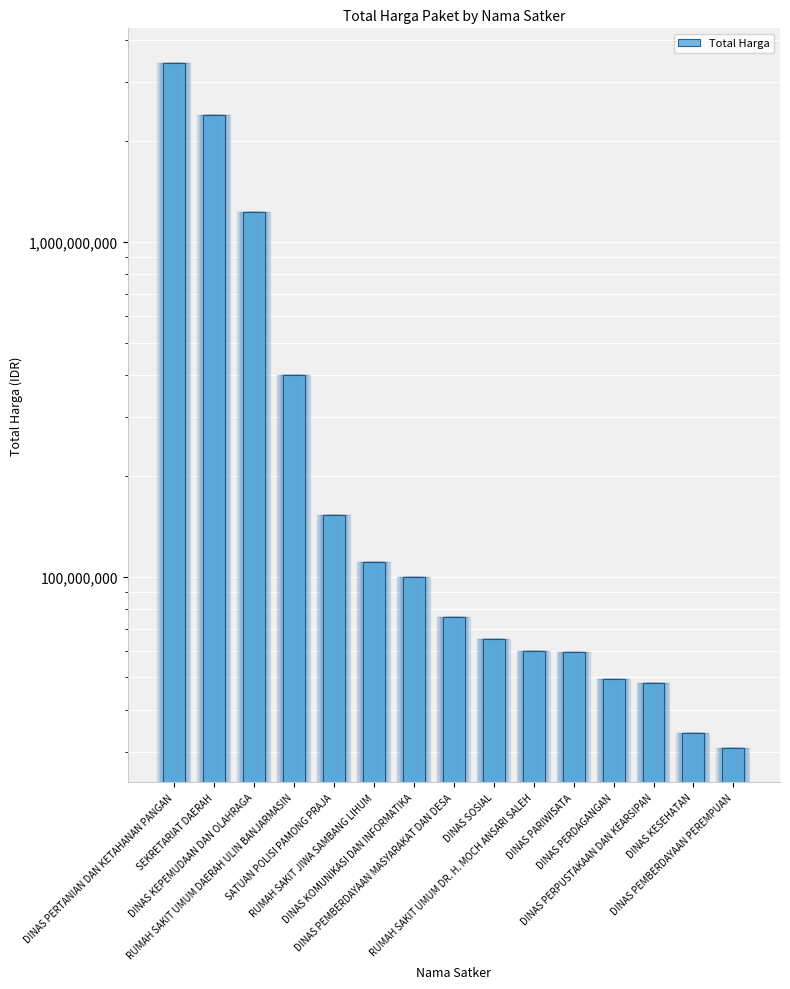

What position from the right is DINAS SOSIAL?

7